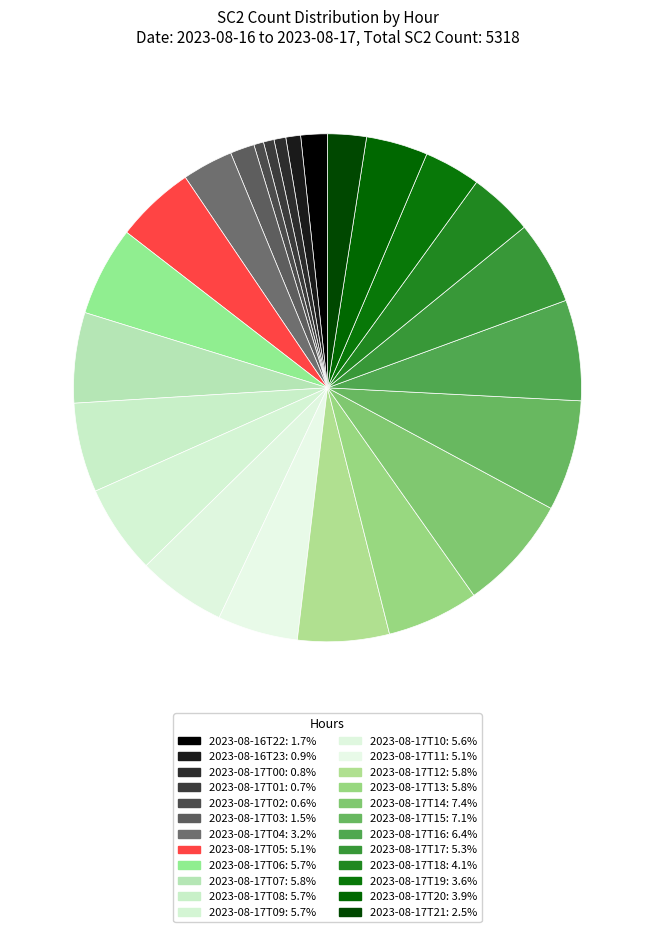

Does 2023-08-17T08 account for over 50% of the chart?

No